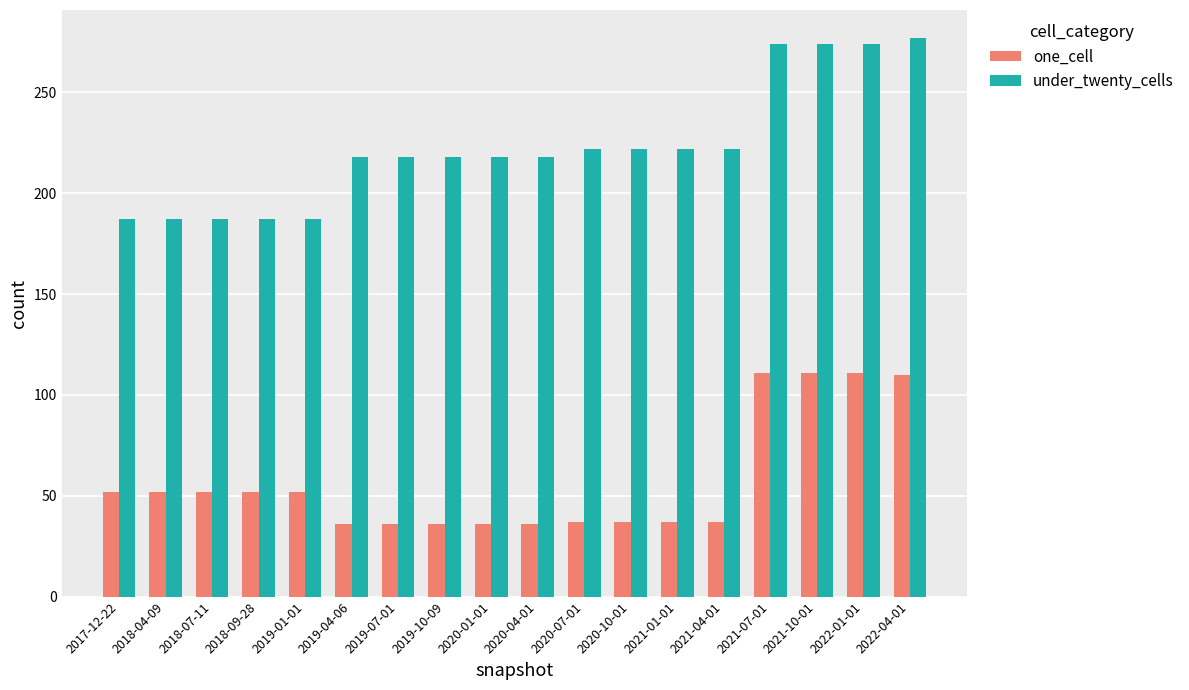

Which series has the widest spread of values?

under_twenty_cells